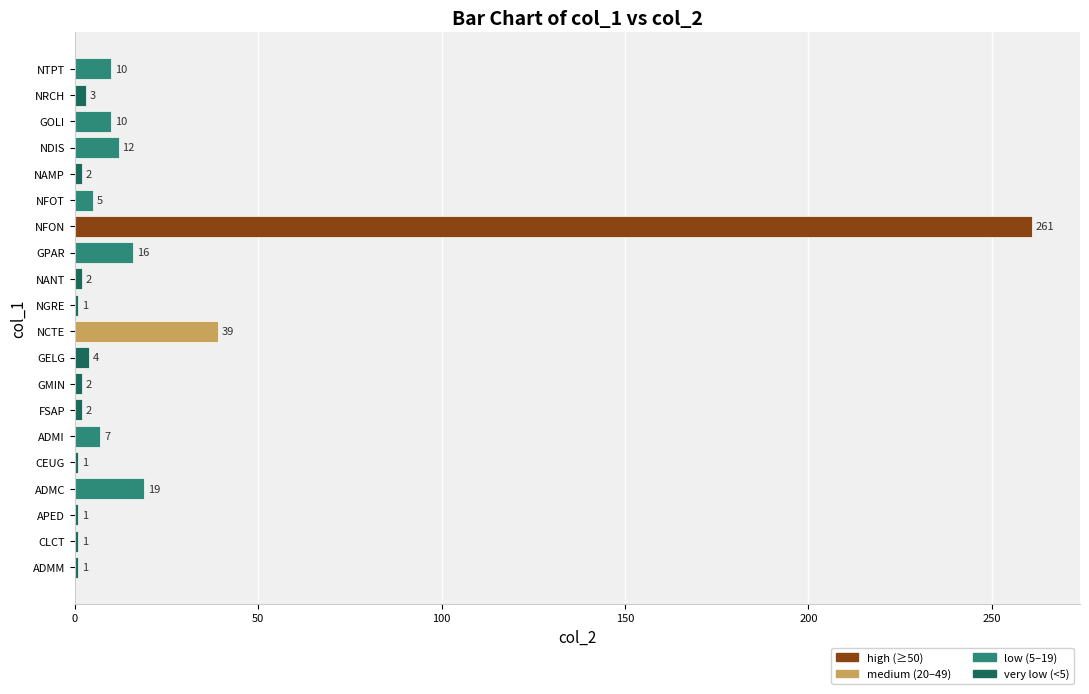

Between NFON and NTPT, which is larger?

NFON